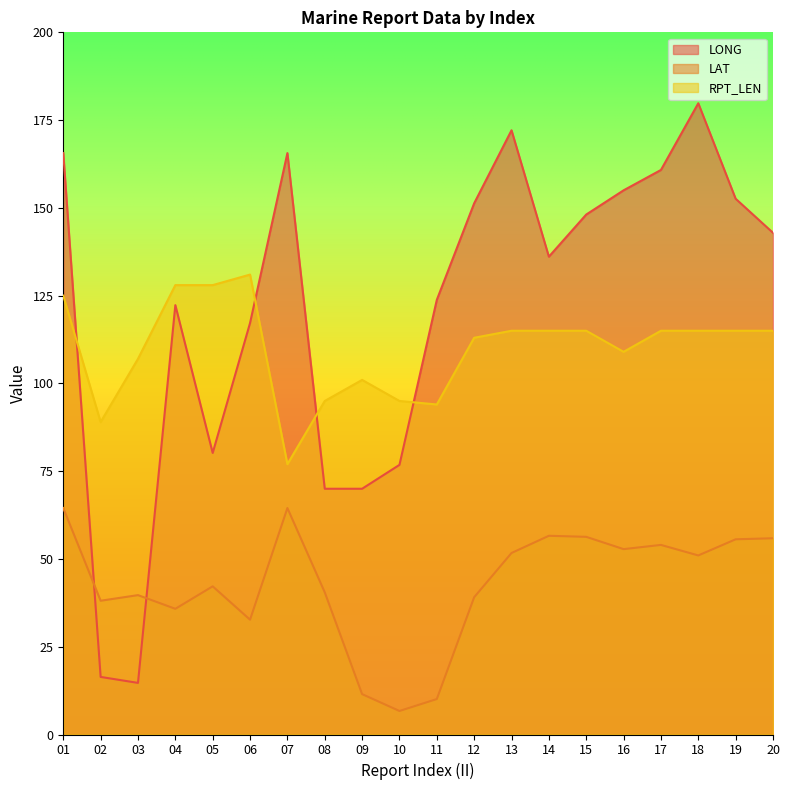

What is the maximum value for RPT_LEN?

131.0